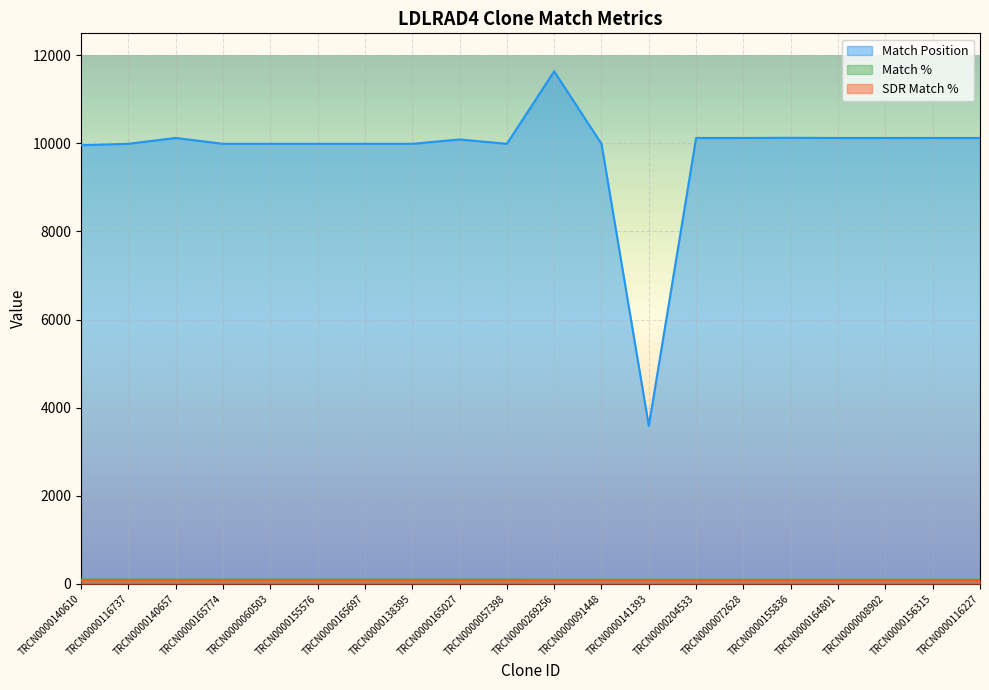

Which series changed the most between TRCN0000138395 and TRCN0000204533?

Match Position